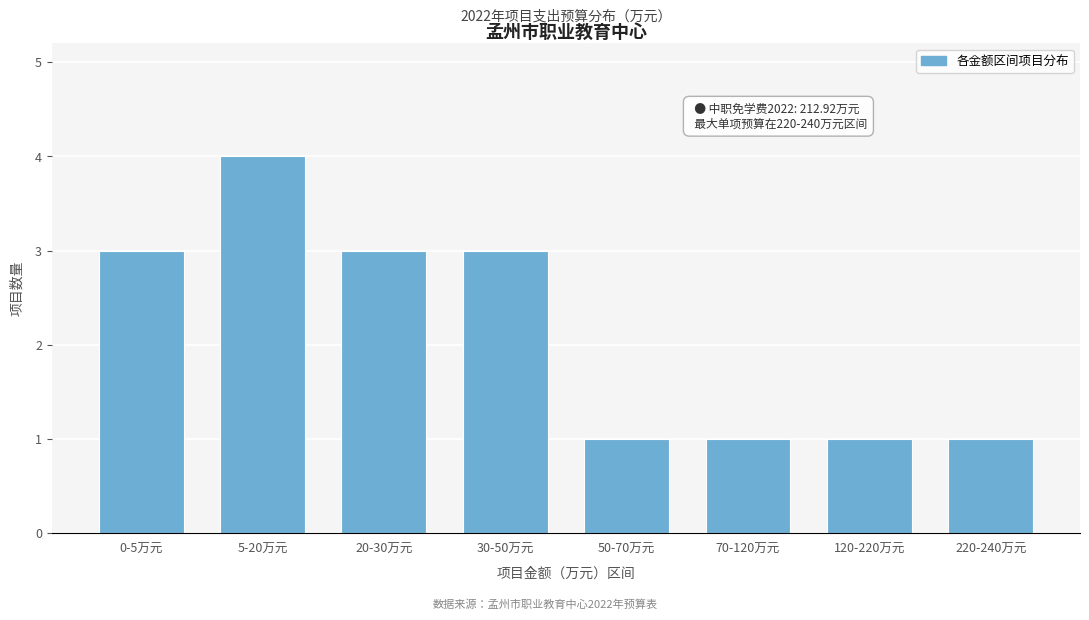

Reading left to right, what are all the values shown in this chart?

0-5万元=3	5-20万元=4	20-30万元=3	30-50万元=3	50-70万元=1	70-120万元=1	120-220万元=1	220-240万元=1